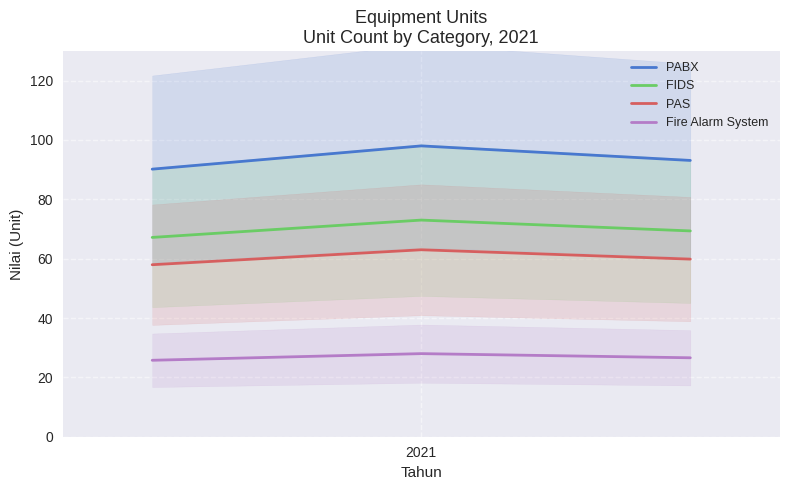

What is the maximum value for PAS?

63.0